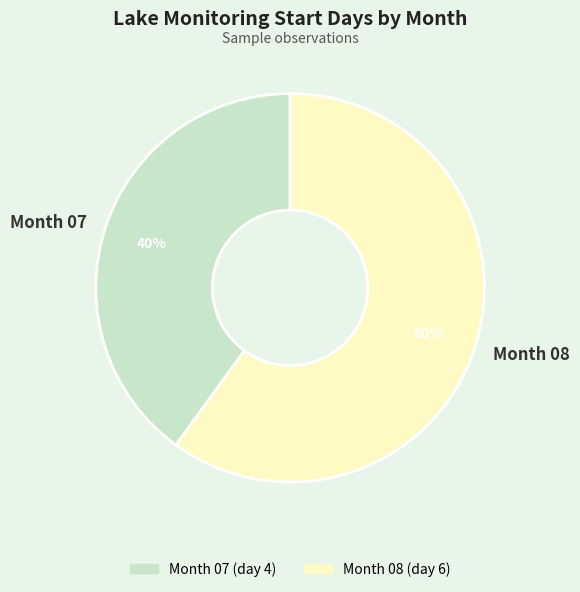

Which category accounts for the majority?

Month 08